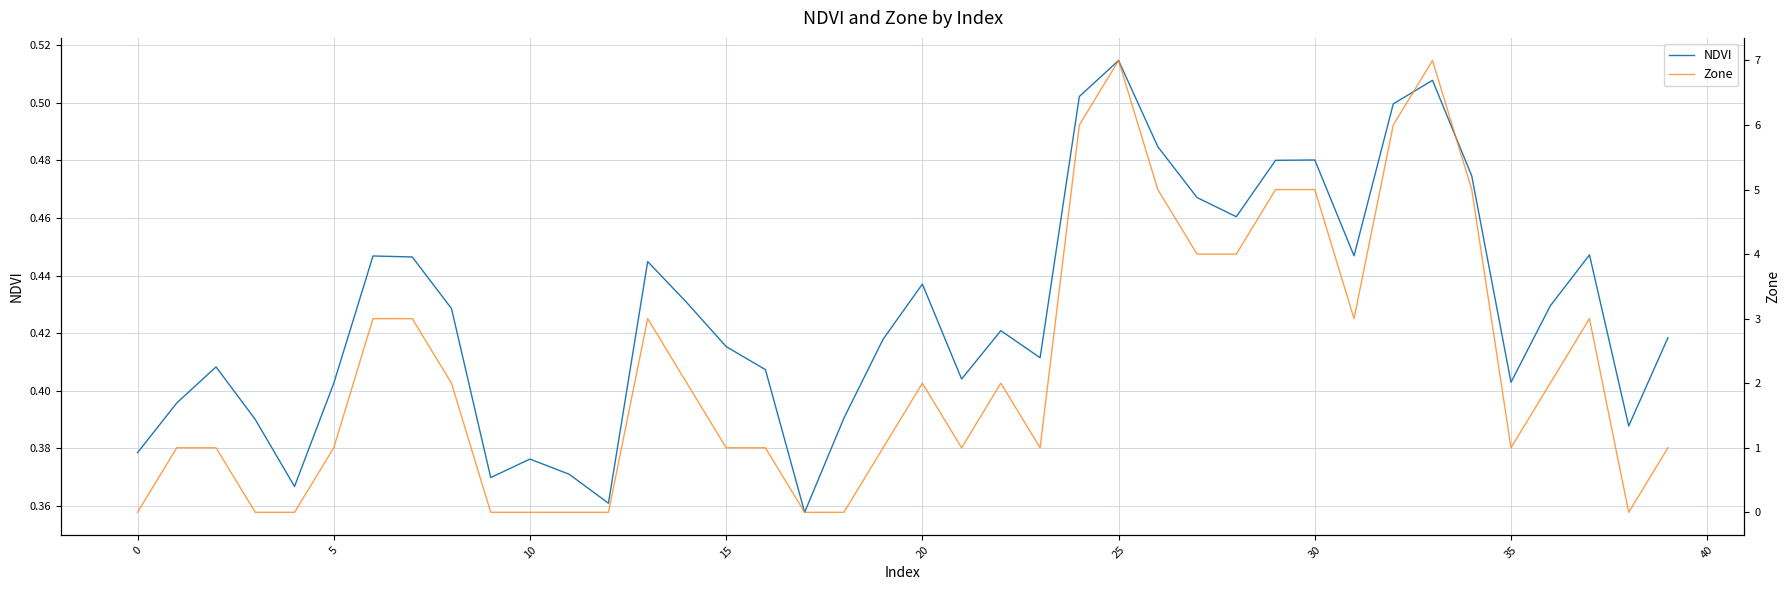

Which series has the largest total across all categories?

Zone